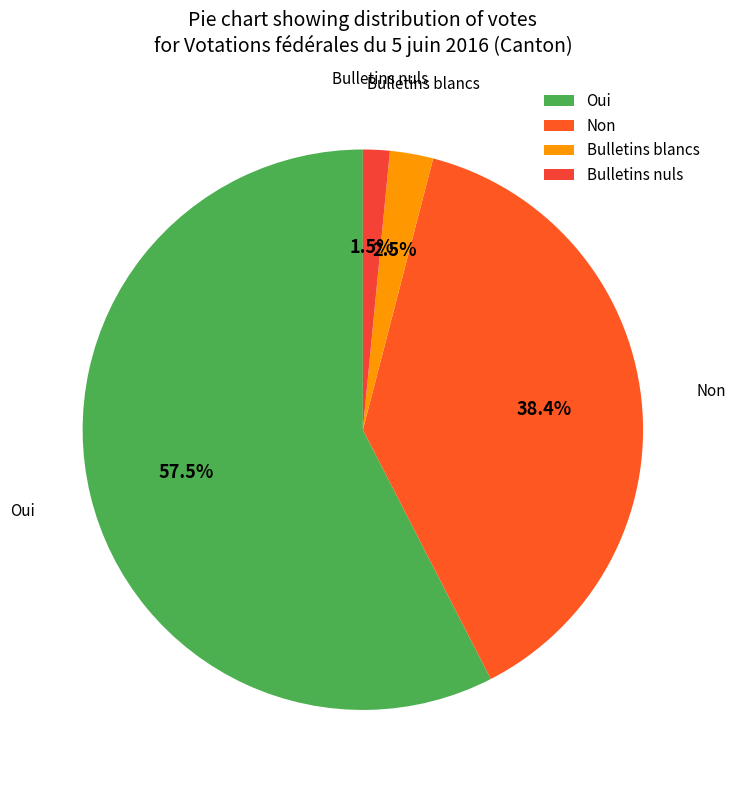

Which slice is the largest?

Oui